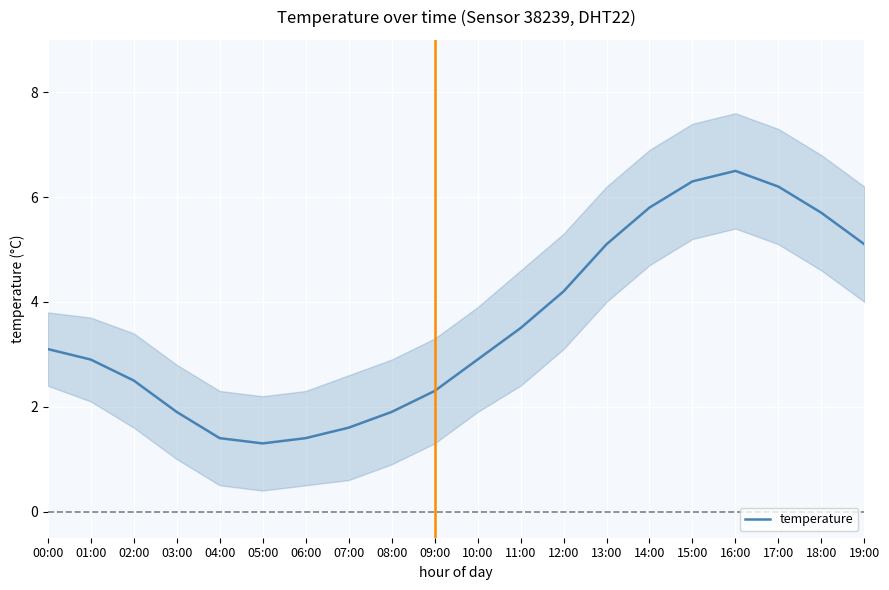

What is the difference between the second highest and second lowest values?

4.9